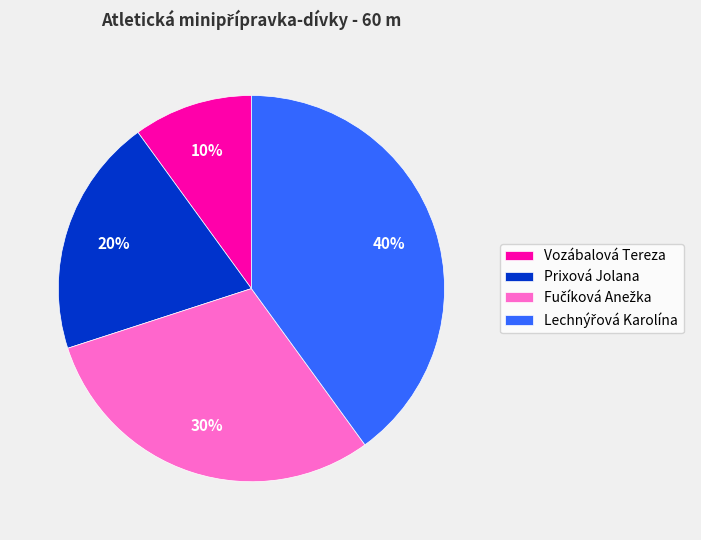

The Vozábalová Tereza slice represents 10% of the pie. True or false?

True